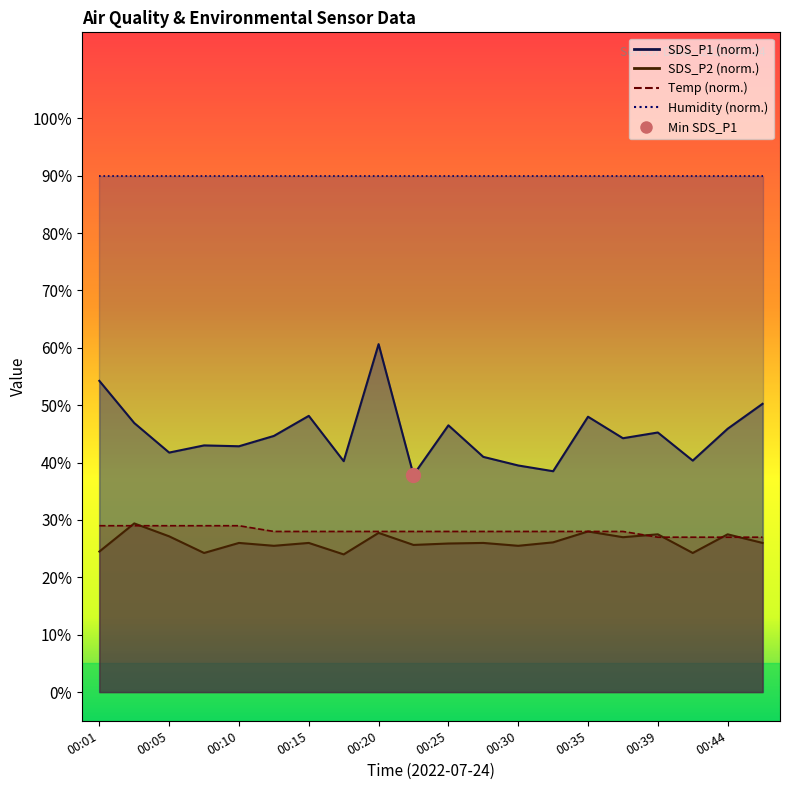

Between 00:03 and 00:47, which series saw the biggest shift?

SDS_P2